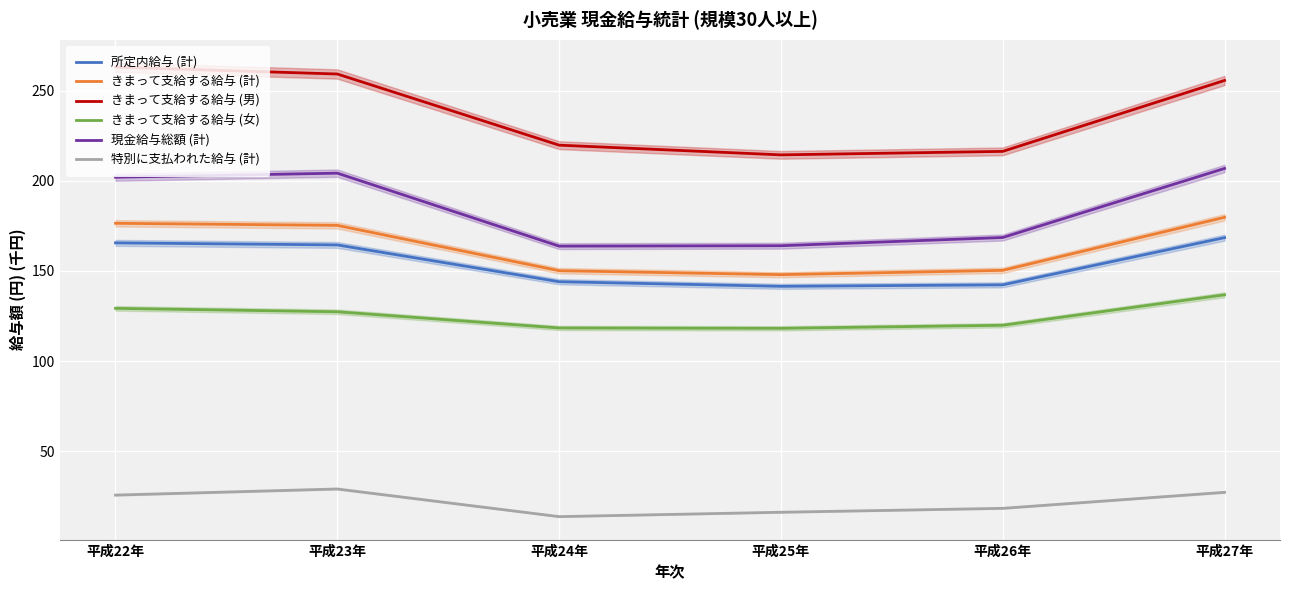

What is the total value across all series at 平成24年?

809.8